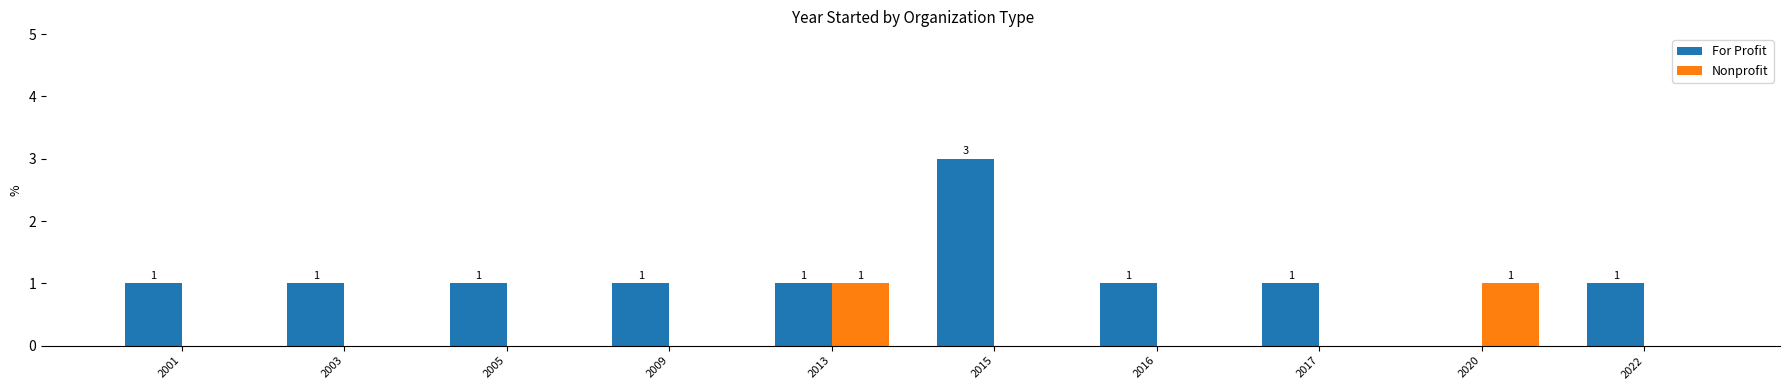

What is the greatest value displayed?

3